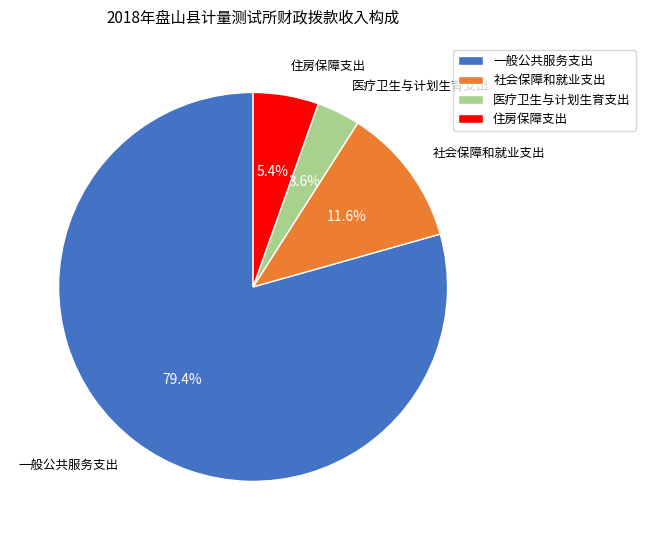

How many slices are in this pie chart?

4